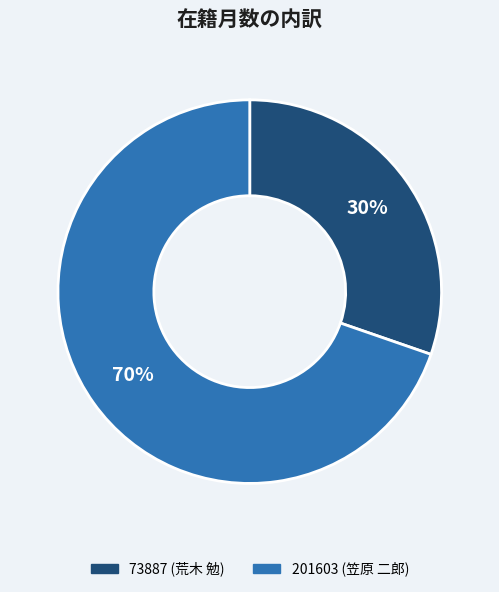

The 73887 (荒木 勉) slice represents 39% of the pie. True or false?

False